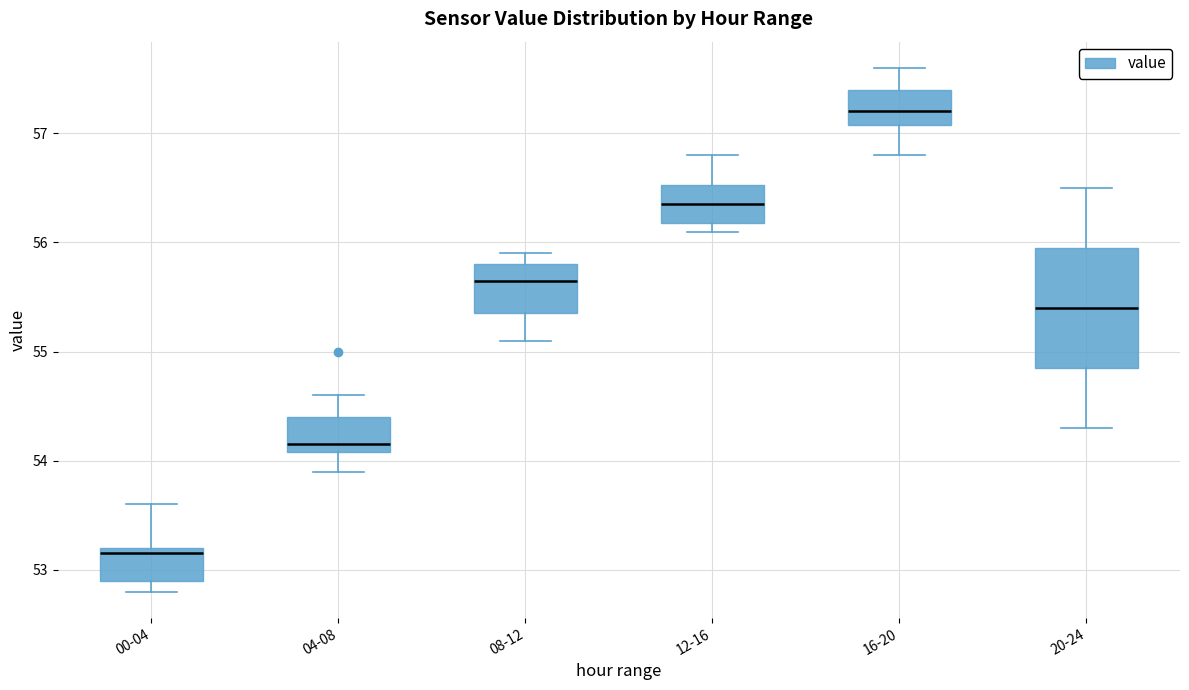

Reading left to right, read every box against the y-axis: the position of its median line, the range the box covers, and the ends of its whiskers. The values are not printed on the chart, so give them approximately, as read against the axis.

00-04: median 53.2 (just below the box's upper edge), box 52.9 to 53.2, whiskers 52.8 to 53.6
04-08: median 54.2, box 54.1 to 54.4, whiskers 53.9 to 54.6
08-12: median 55.7, box 55.4 to 55.8, whiskers 55.1 to 55.9
12-16: median 56.4, box 56.2 to 56.5, whiskers 56.1 to 56.8
16-20: median 57.2, box 57.1 to 57.4, whiskers 56.8 to 57.6
20-24: median 55.4, box 54.9 to 56.0, whiskers 54.3 to 56.5